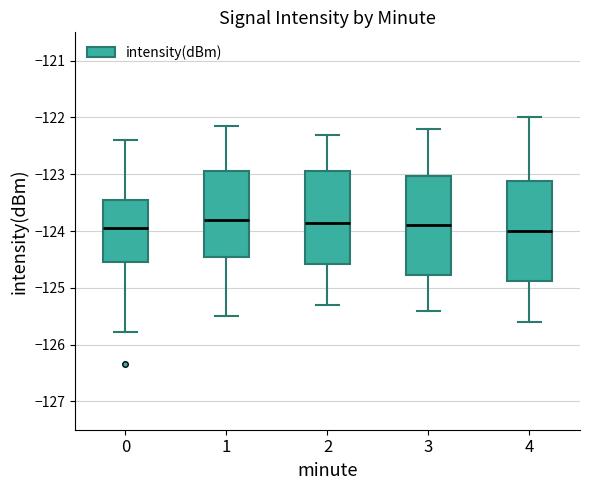

Reading left to right, read every box against the y-axis: the position of its median line, the range the box covers, and the ends of its whiskers. The values are not printed on the chart, so give them approximately, as read against the axis.

0: median -123.9, box -124.5 to -123.5, whiskers -125.8 to -122.4
1: median -123.8, box -124.4 to -122.9, whiskers -125.5 to -122.1
2: median -123.8, box -124.6 to -122.9, whiskers -125.3 to -122.3
3: median -123.9, box -124.8 to -123.0, whiskers -125.4 to -122.2
4: median -124.0, box -124.9 to -123.1, whiskers -125.6 to -122.0